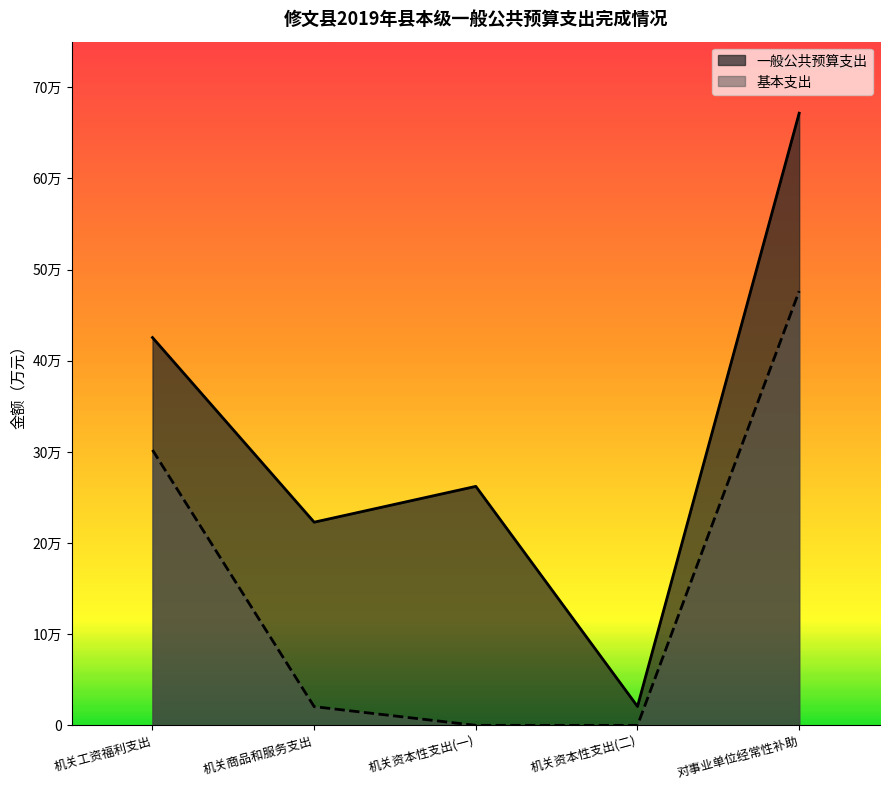

The 一般公共预算支出 series shows 89585 at 对事业单位经常性补助. True or false?

False